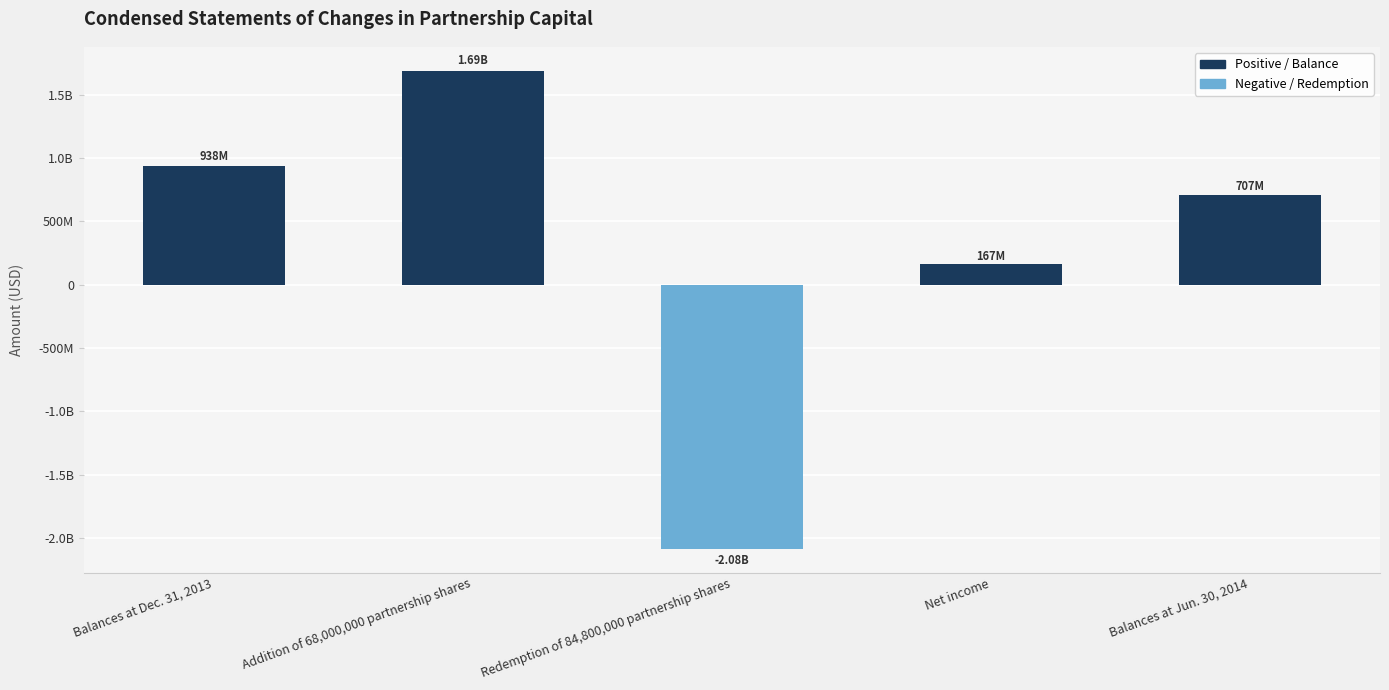

Which category has the highest value across all series?

Addition of 68,000,000 partnership shares